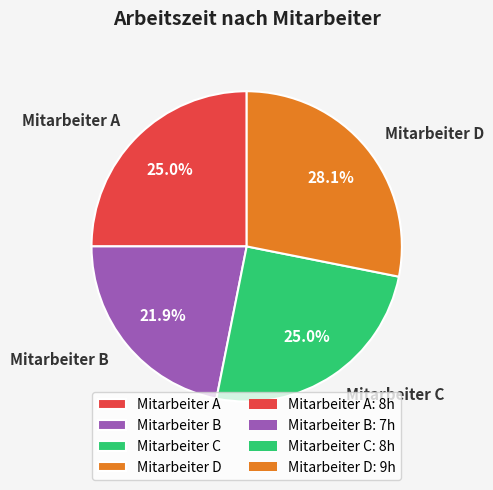

Is Mitarbeiter D the majority of the pie?

No